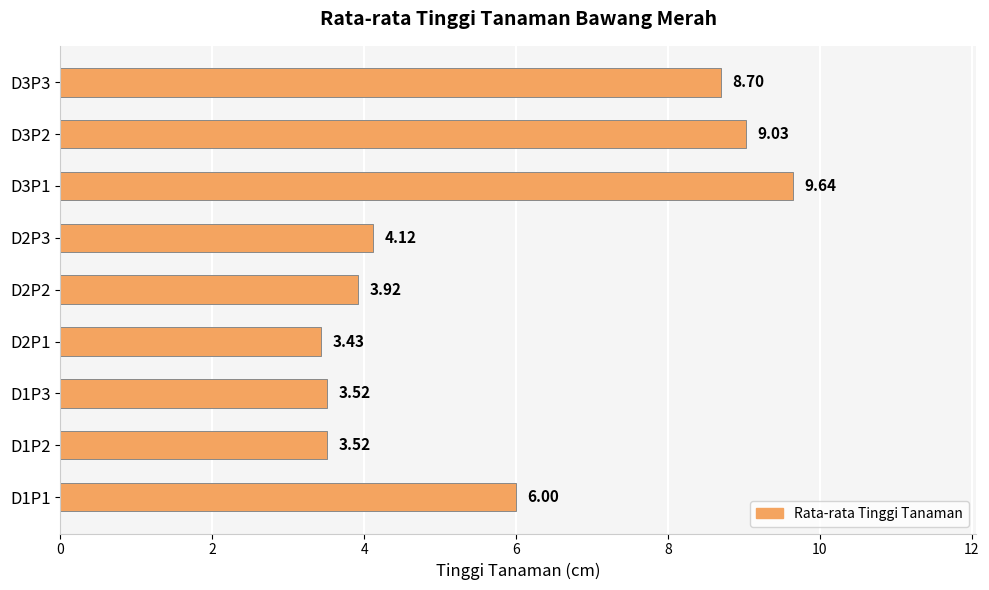

Between D3P1 and D2P1, which is larger?

D3P1